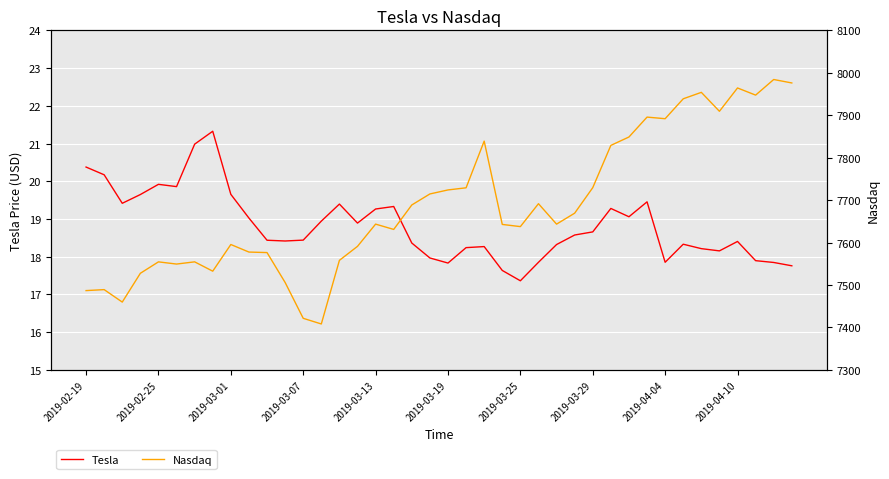

Reading left to right, list all the values displayed in this chart.

Tesla: 20.4	20.2	19.4	19.6	19.9	19.9	21.0	21.3	19.7	19.0	18.4	18.4	18.4	18.9	19.4	18.9	19.3	19.3	18.4	18.0	17.8	18.2	18.3	17.6	17.4	17.9	18.3	18.6	18.7	19.3	19.1	19.5	17.9	18.3	18.2	18.2	18.4	17.9	17.8	17.8
Nasdaq: 7486.8	7489.1	7459.7	7527.5	7554.5	7549.3	7554.5	7532.5	7595.4	7577.6	7576.4	7505.9	7421.5	7408.1	7558.1	7591.0	7643.4	7630.9	7688.5	7714.5	7724.0	7729.0	7839.0	7642.7	7637.5	7691.5	7643.4	7669.2	7729.3	7828.9	7848.7	7895.5	7891.8	7938.7	7953.9	7909.3	7964.2	7947.4	7984.2	7976.0